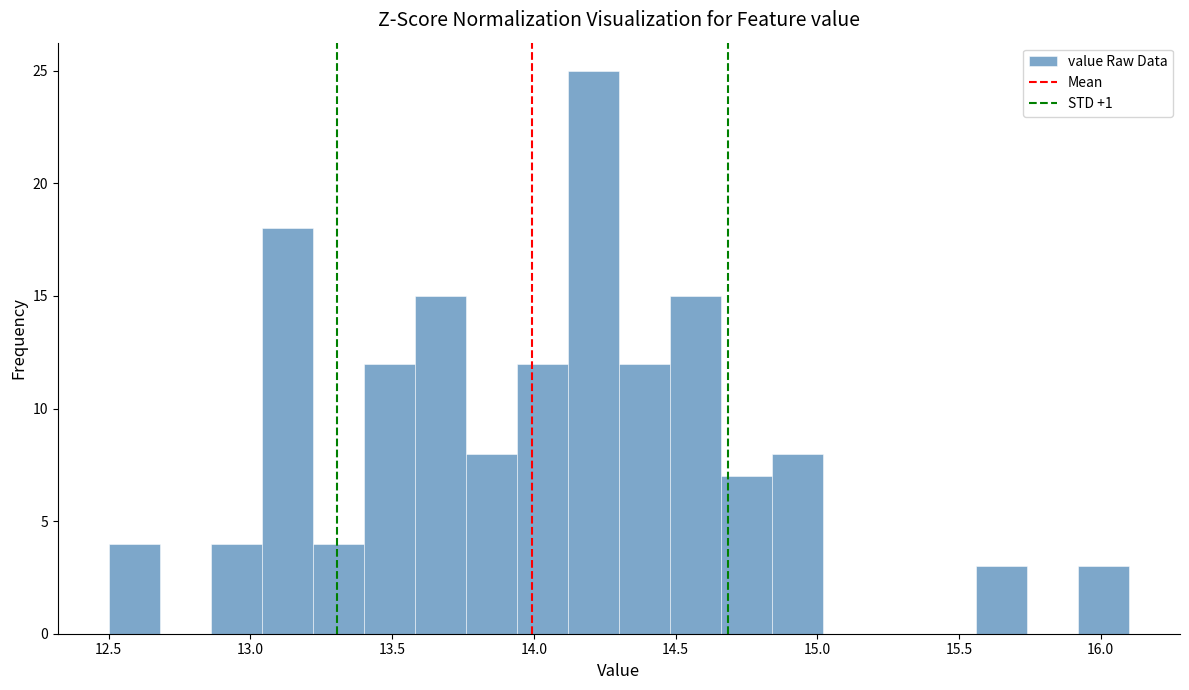

Read against the x-axis, roughly where is the centre of the tallest bar?

14.20